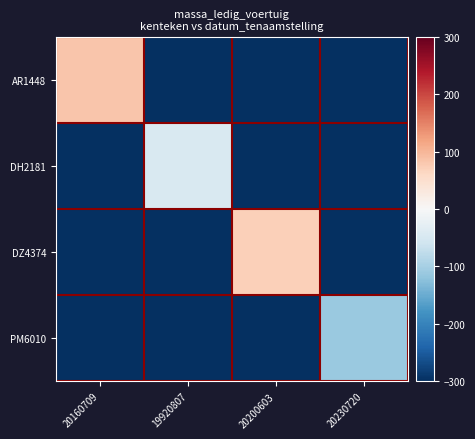

Count the number of categories in the chart.

4